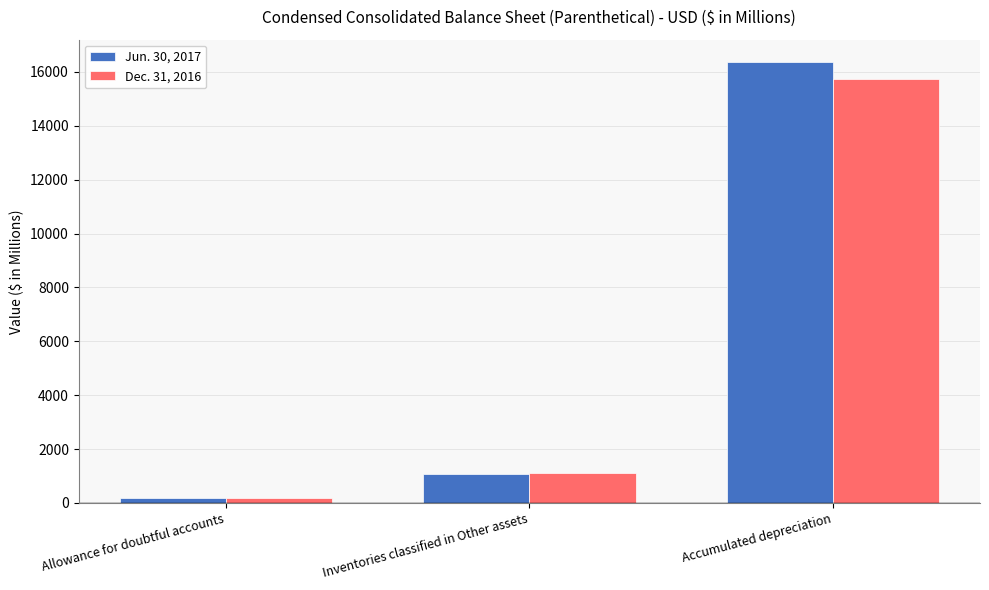

True or false: Jun. 30, 2017 has a value of 24134 at Accumulated depreciation.

False